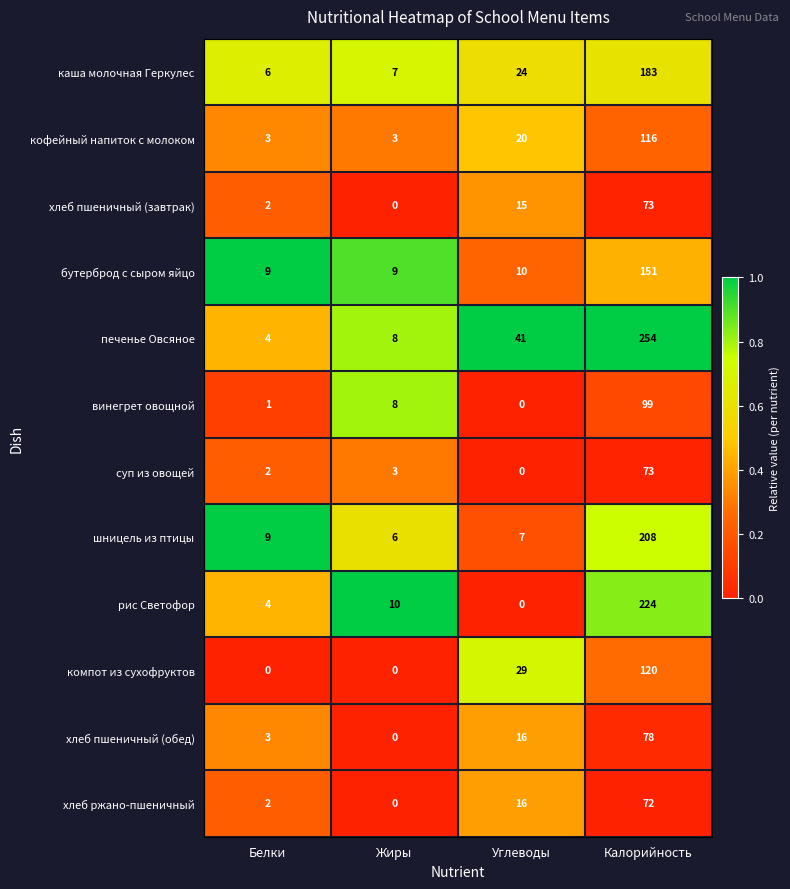

At which label is каша молочная Геркулес closest to 94?

Углеводы